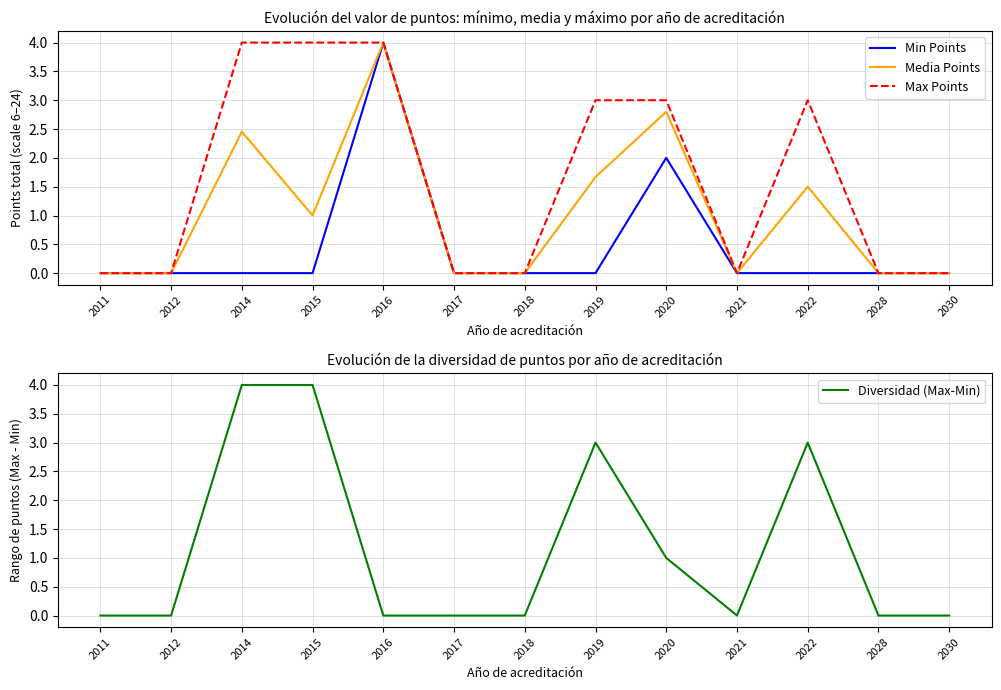

The value of Max Points at 2016 is 7.0. True or false?

False